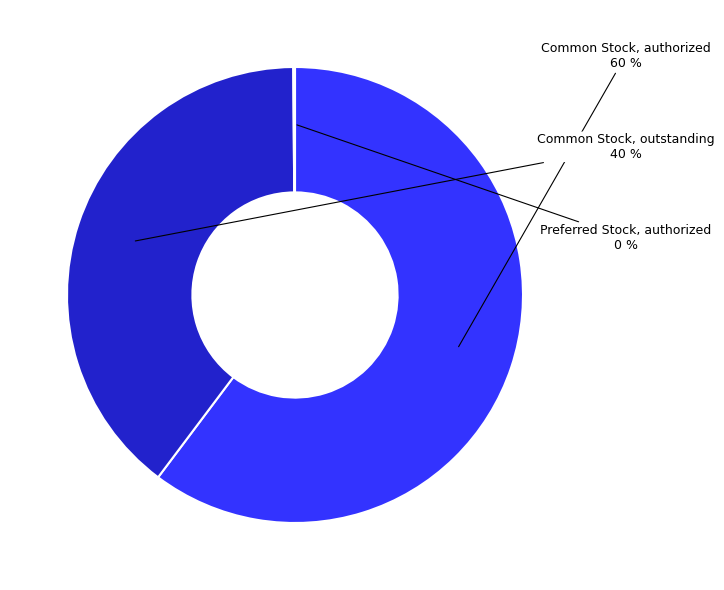

To the nearest percent, what is the difference between the largest and smallest slice percentages?

60%